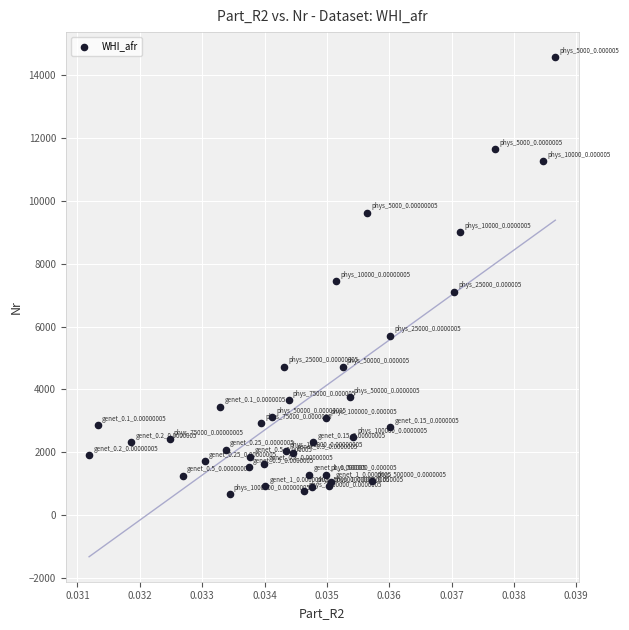

What Y value in the scatter plot is closest to 7624?

7445